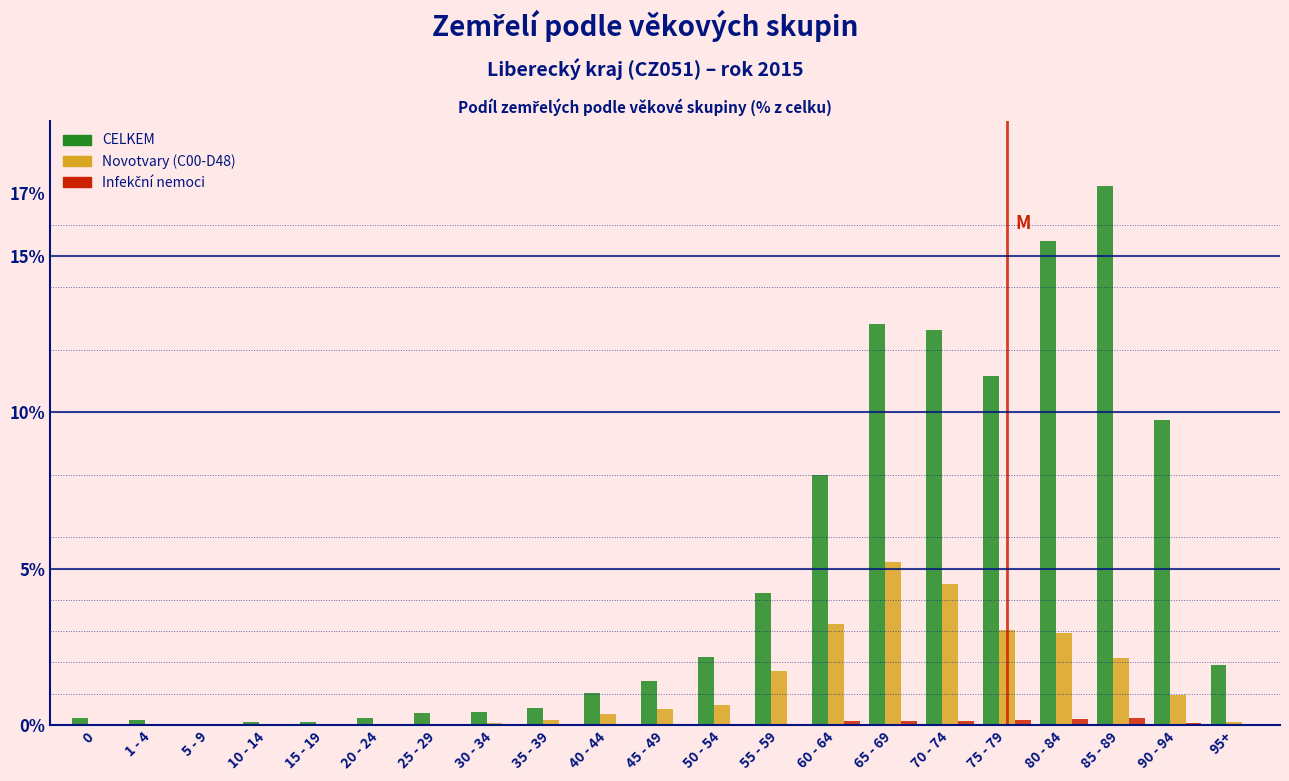

At which category does the chart reach its peak across all series?

85 - 89